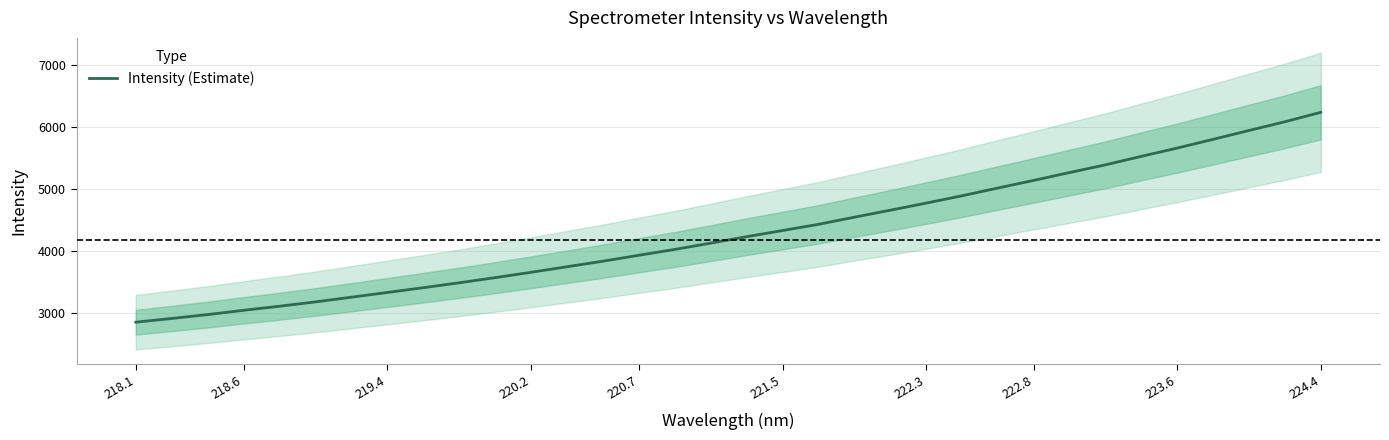

Count the number of data series in this chart.

1